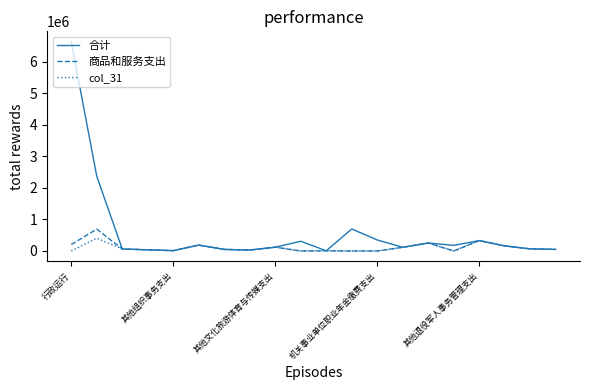

List the series in order of their peak value, lowest first.

col_31, 商品和服务支出, 合计